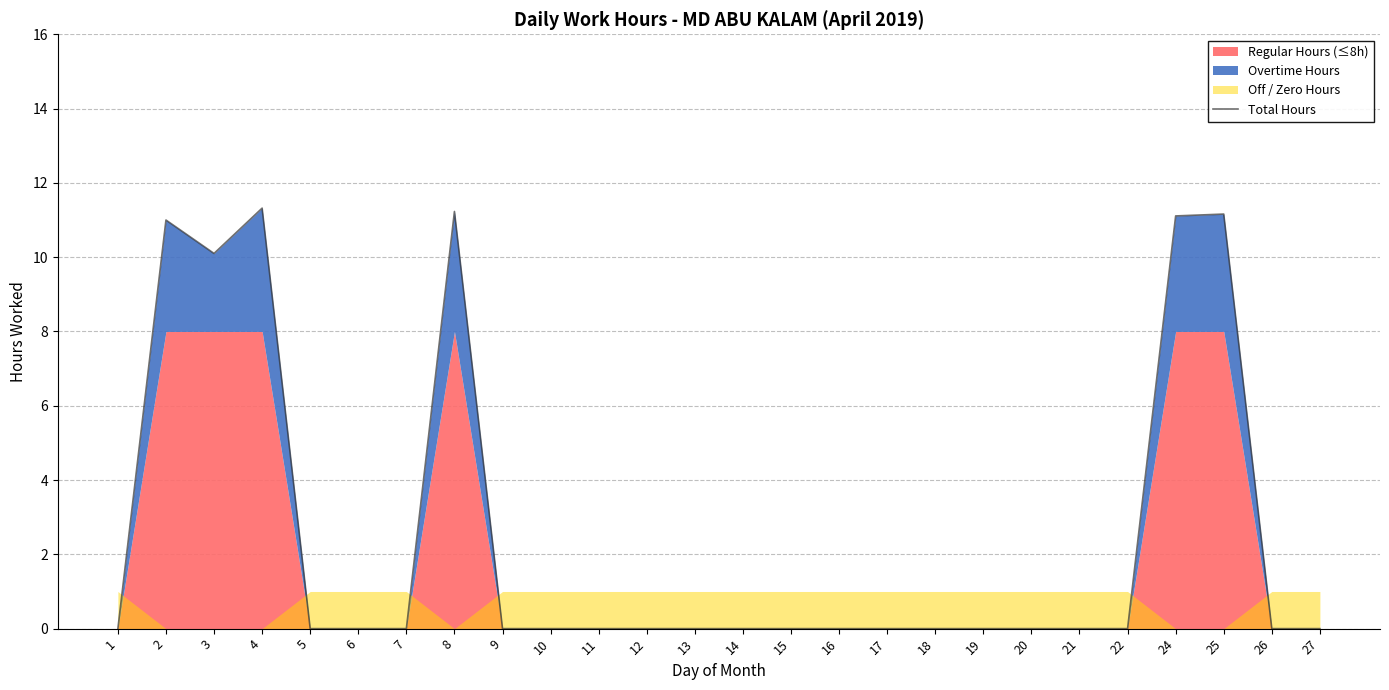

At which label is the value closest to 5?

1